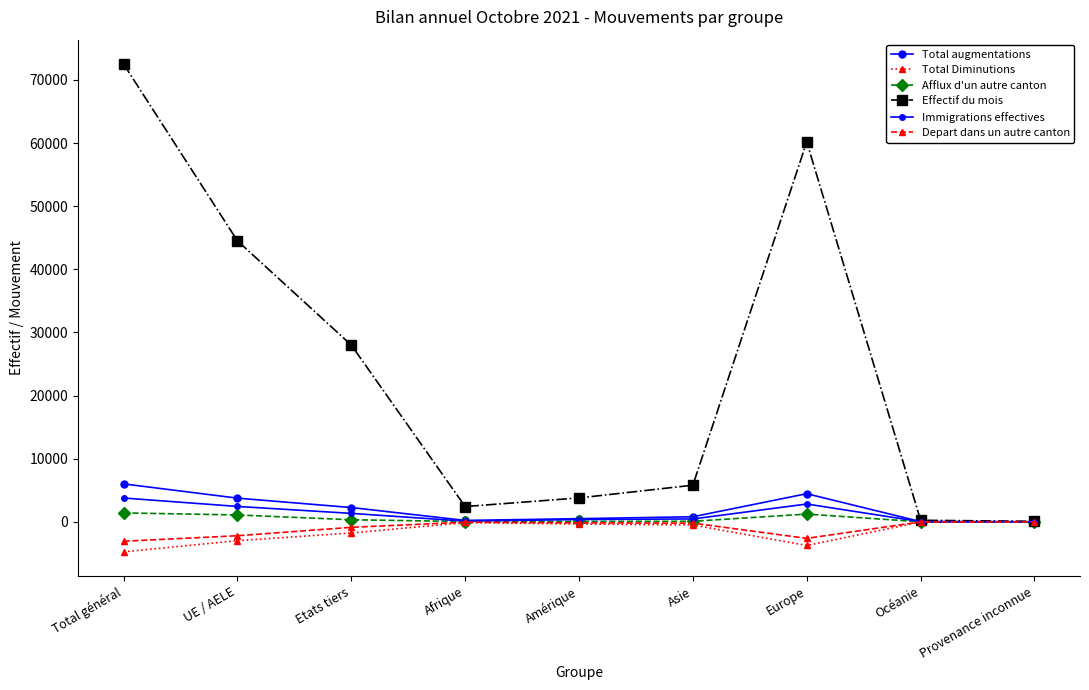

How many categories are shown in the chart?

9